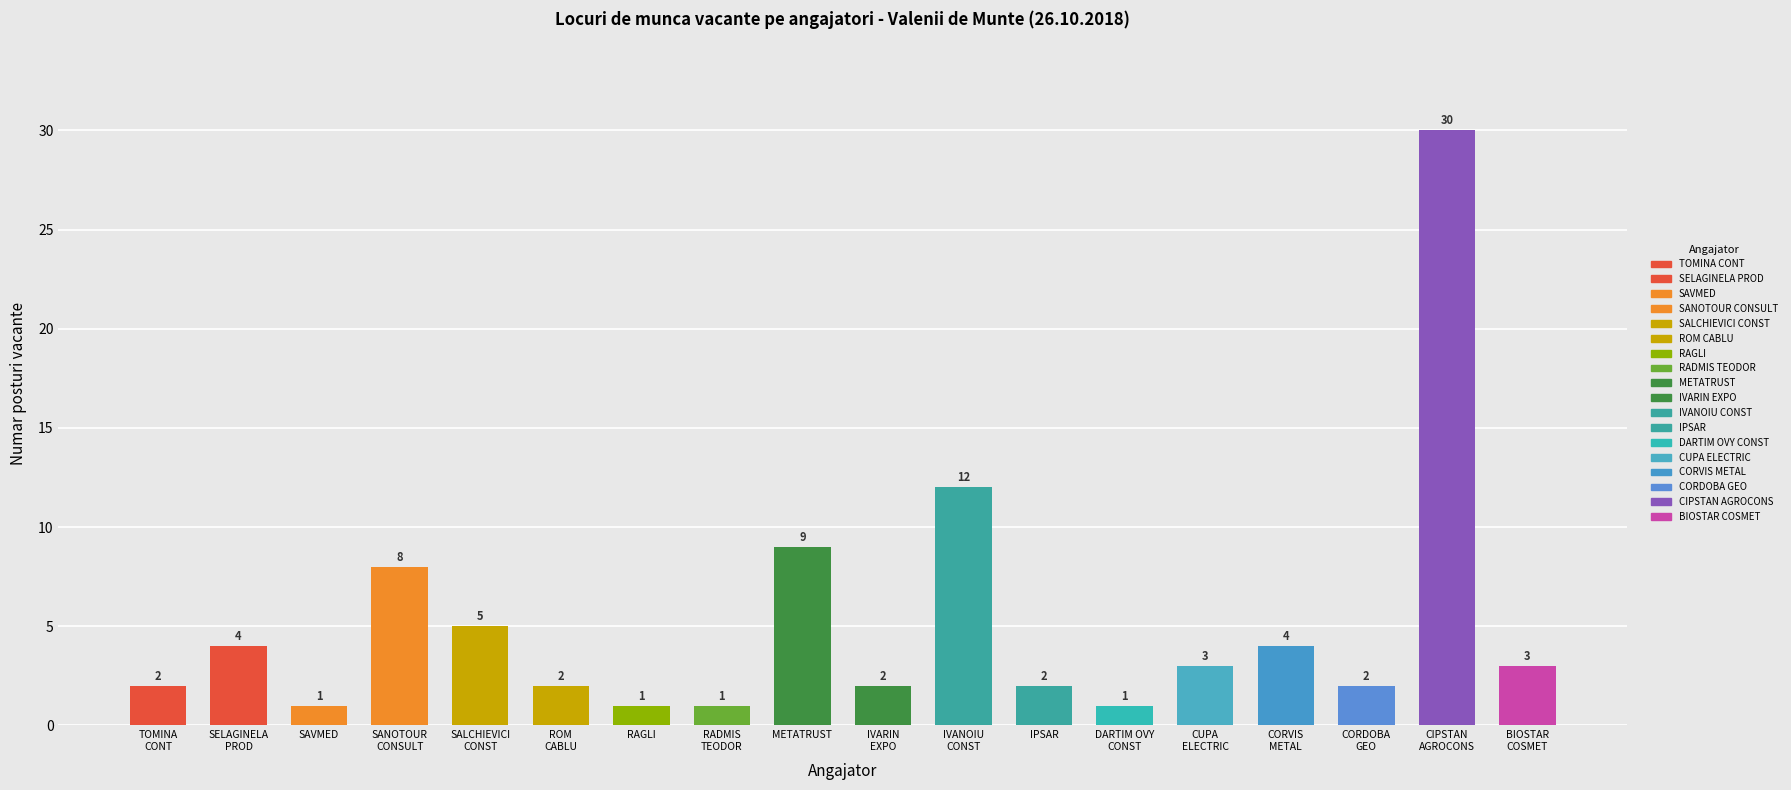

What is the maximum value shown in the chart?

30